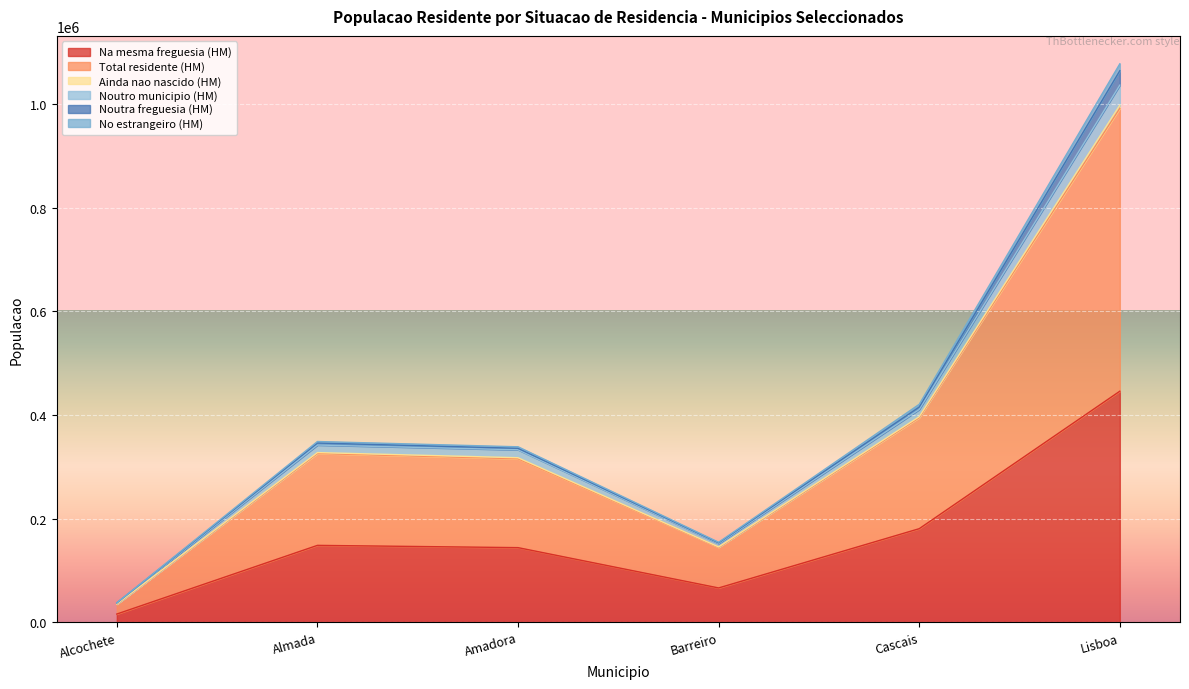

At which category does No estrangeiro (HM) reach its first local valley?

Barreiro